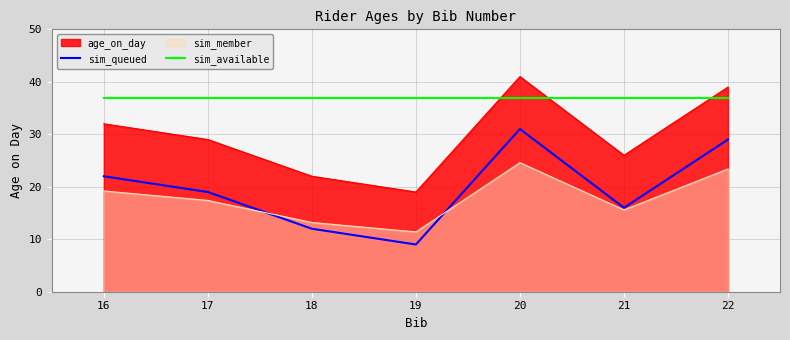

List the labels in order of sim_member value, largest first.

20, 22, 16, 17, 21, 18, 19